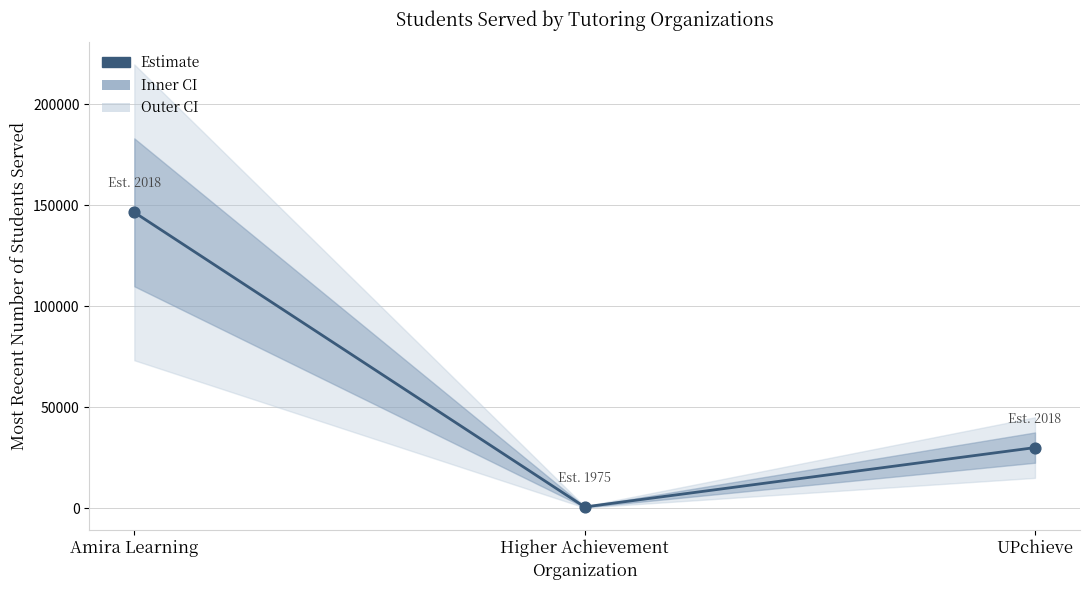

Which has a higher value, Amira Learning or Higher Achievement?

Amira Learning